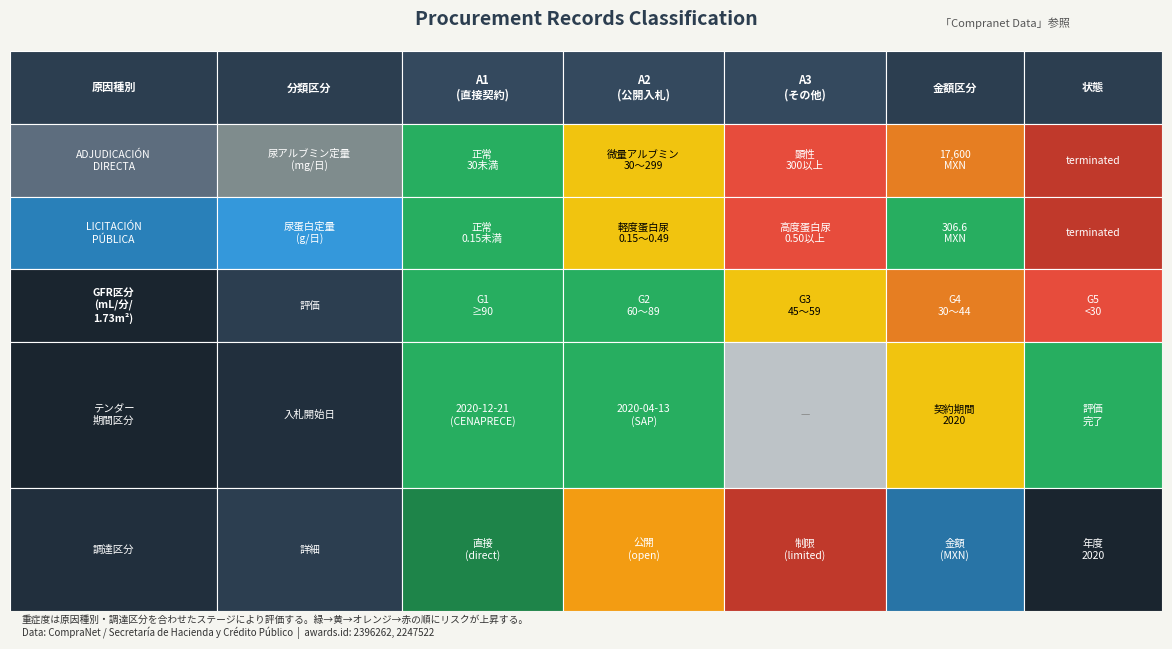

True or false: the data shows 526.9 at 1.

False